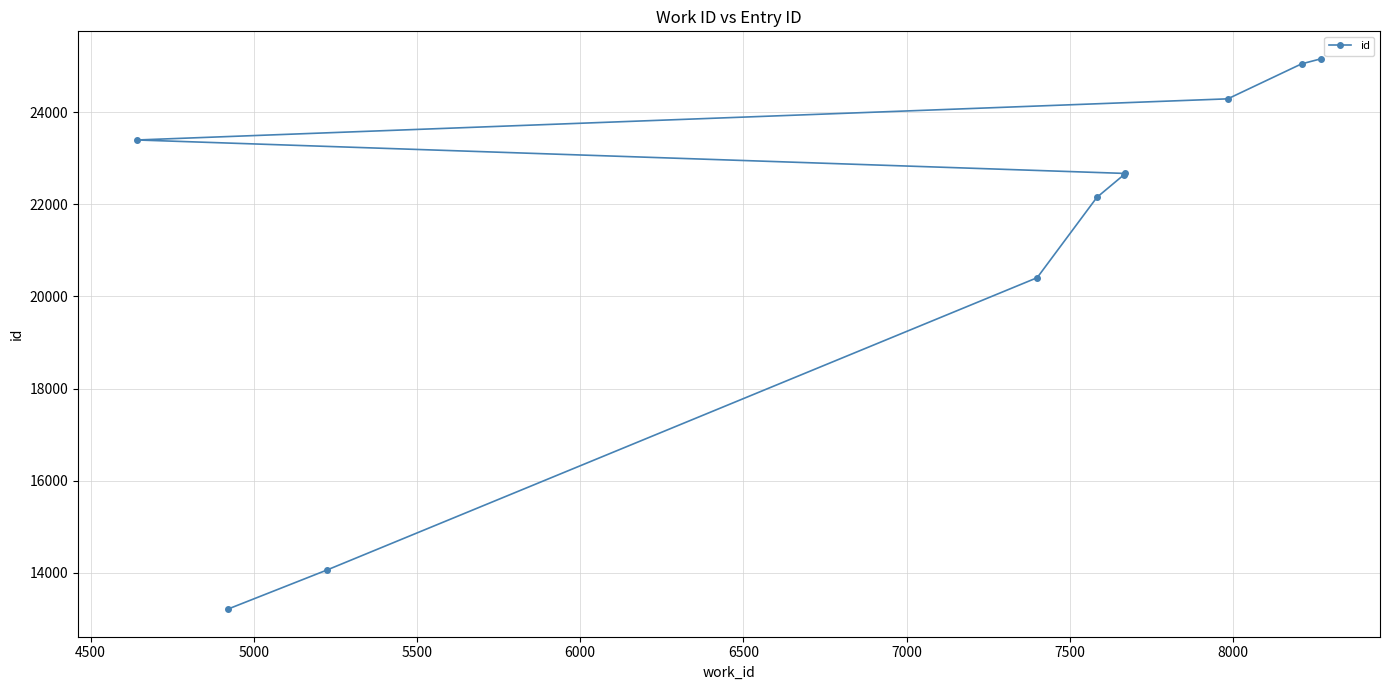

What is the difference between the maximum and minimum values?

11960